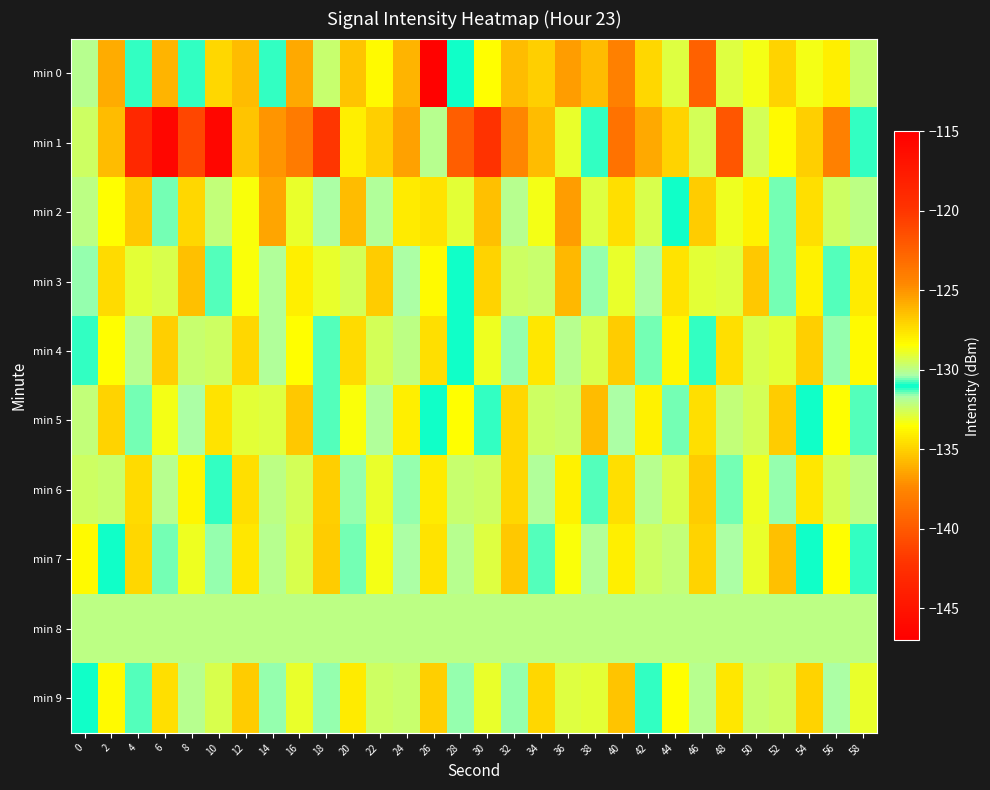

At which category does the chart reach its peak across all series?

10